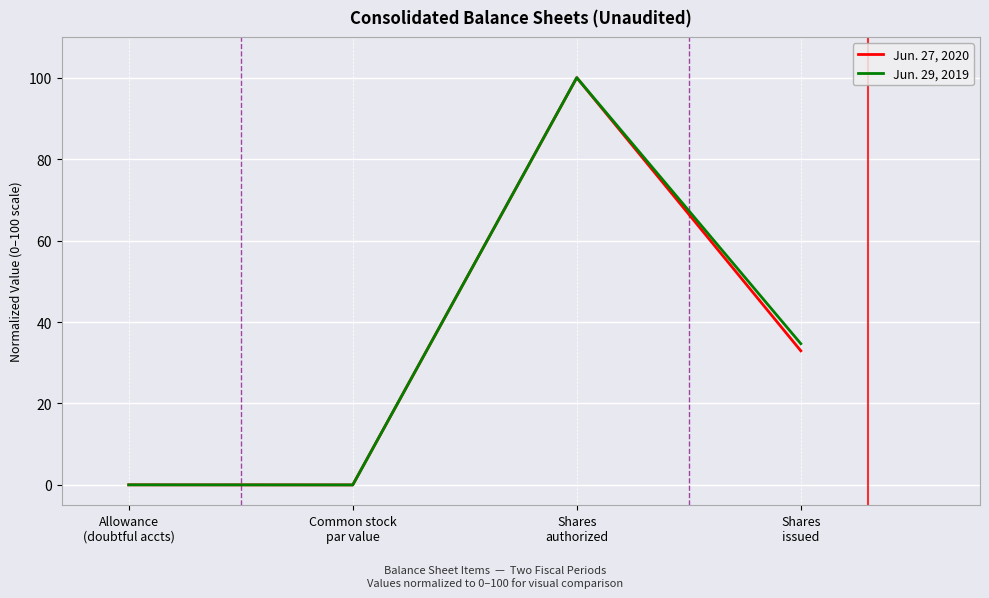

Where is Jun. 27, 2020 nearest to the value 50?

Shares
issued